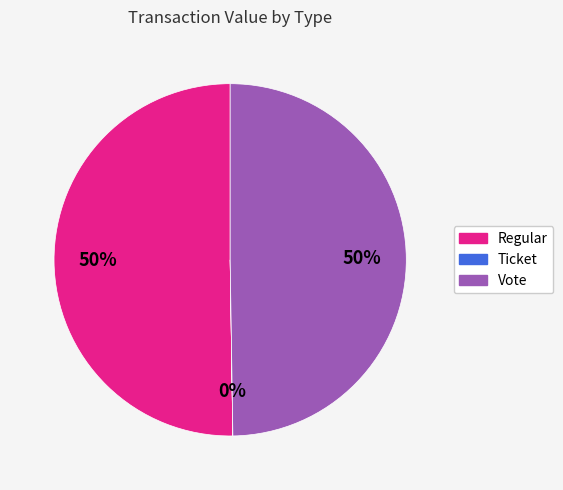

Is it true that Vote is 50% of the pie?

True